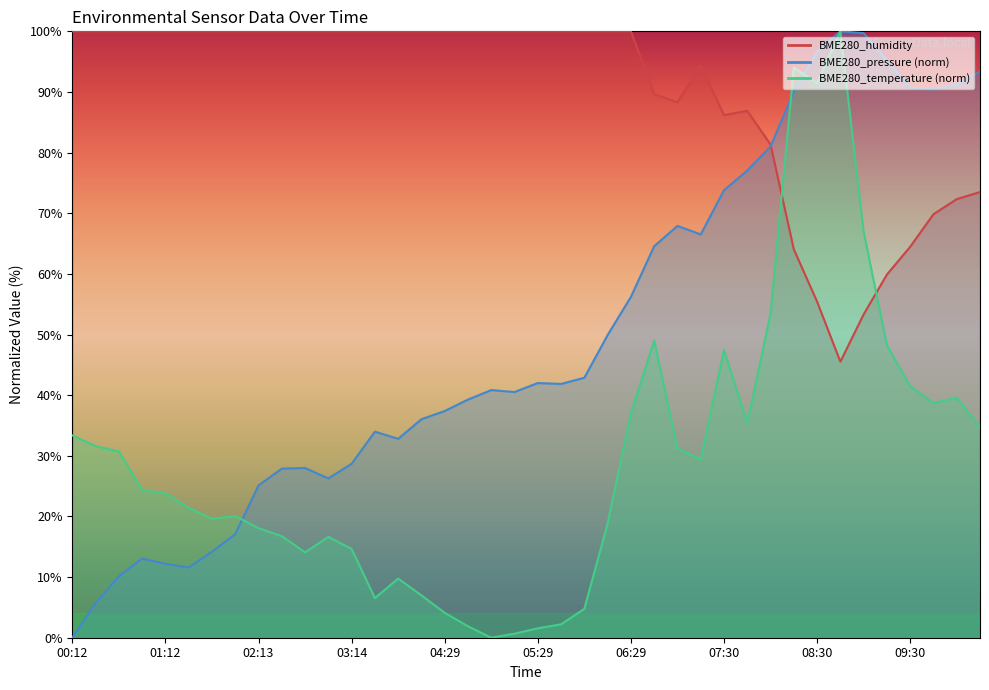

At which category is the sum across all series the highest?

08:15